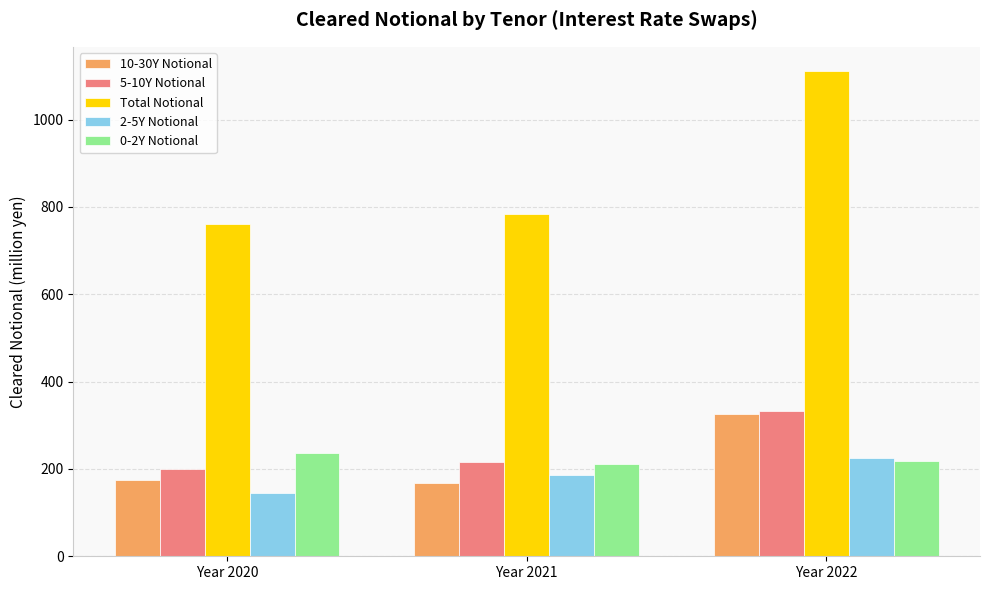

Reading left to right, list all the values displayed in this chart.

10-30Y Notional: 175.2	167.7	326.4
5-10Y Notional: 199.1	216.0	332.9
Total Notional: 760.9	784.9	1111.3
2-5Y Notional: 143.9	185.0	224.3
0-2Y Notional: 237.2	210.7	219.0